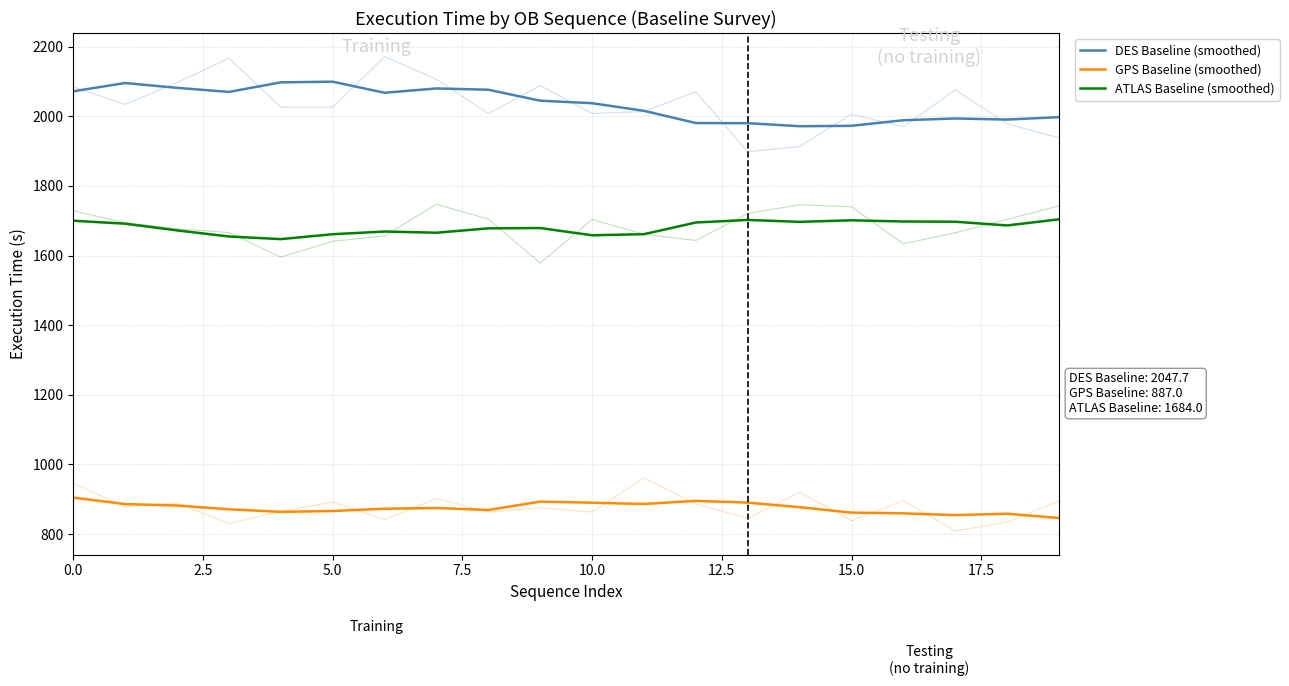

How many data points in DES Baseline (smoothed) are above 2044?

10